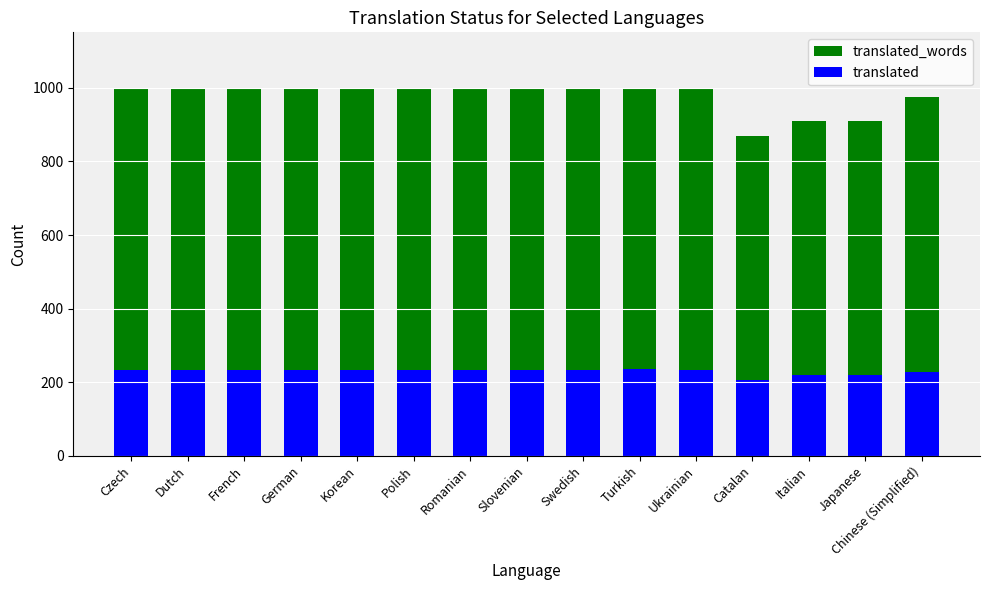

At how many categories does at least one series exceed 986?

11